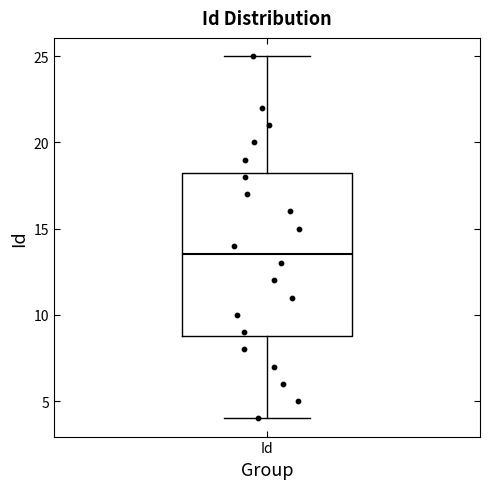

Read this box plot against the y-axis: the position of the median line, the range covered by the box, and the ends of both whiskers. The values are not printed on the chart, so give them approximately, as read against the axis.

median 13.5, box 9.0 to 18.5, whiskers 4.0 to 25.0